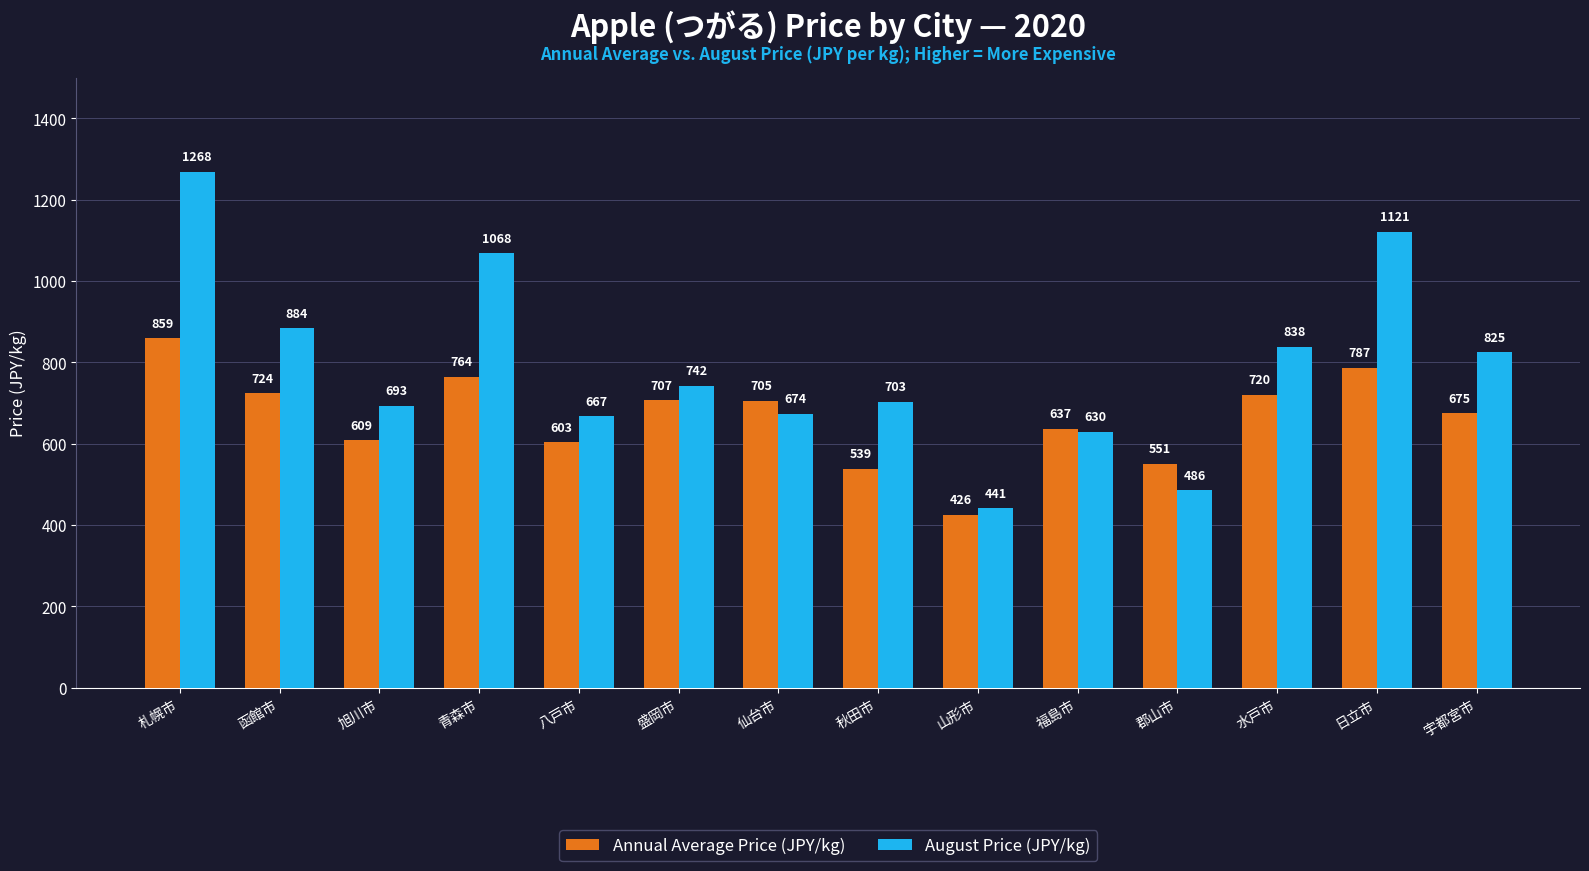

Reading right to left, what are all the values shown in this chart?

Annual Average Price (JPY/kg): 675	787	720	551	637	426	539	705	707	603	764	609	724	859
August Price (JPY/kg): 825	1121	838	486	630	441	703	674	742	667	1068	693	884	1268